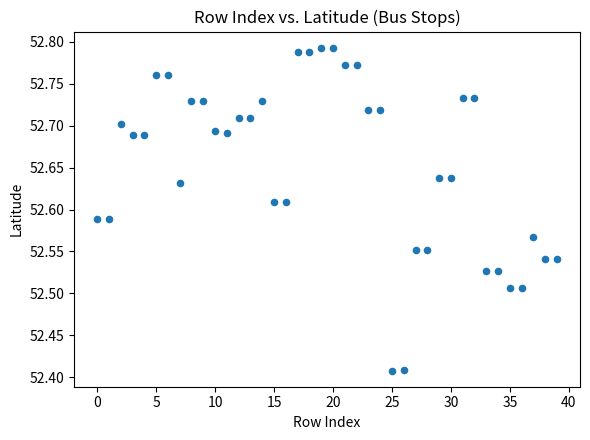

What is the range of Y values (max minus min)?

0.4